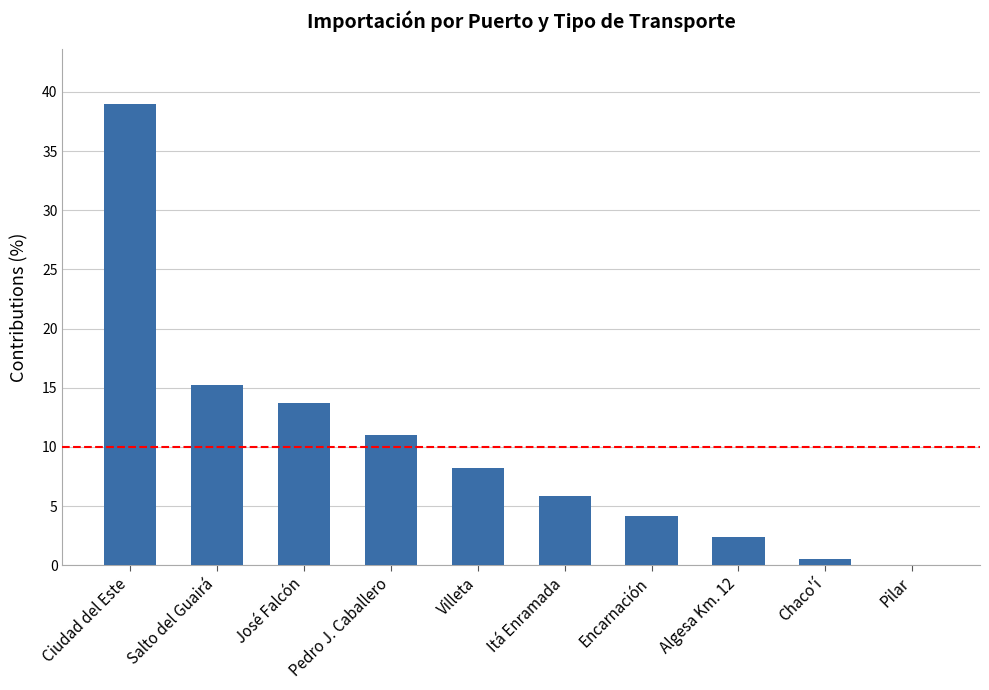

Which has a higher value, Chaco'í or Ciudad del Este?

Ciudad del Este